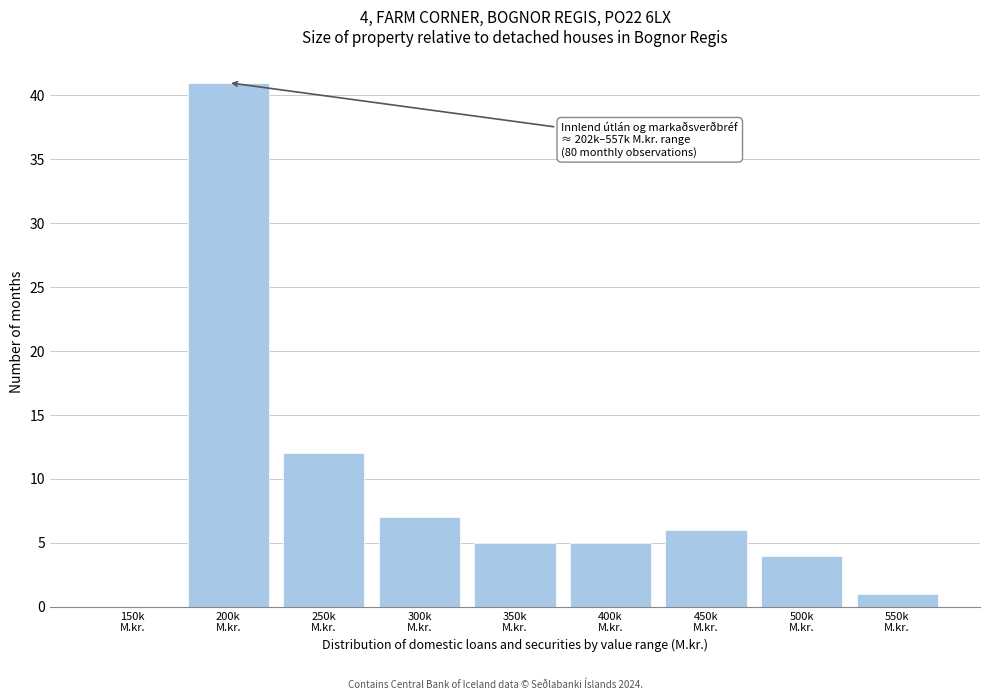

How many positive values are there?

8